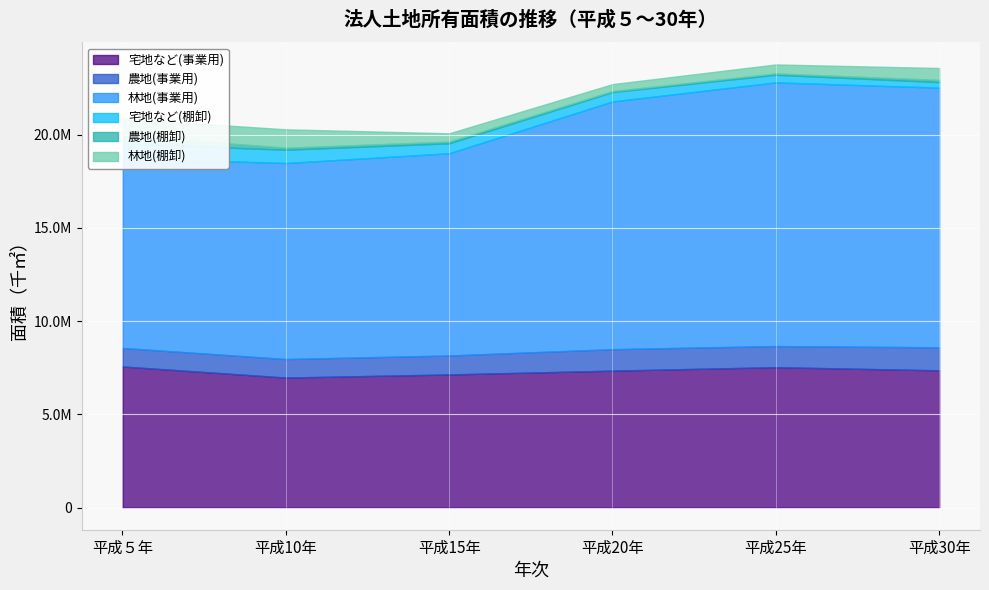

What is the difference between the 農地(事業用) values at 平成５年 and 平成30年?

240155